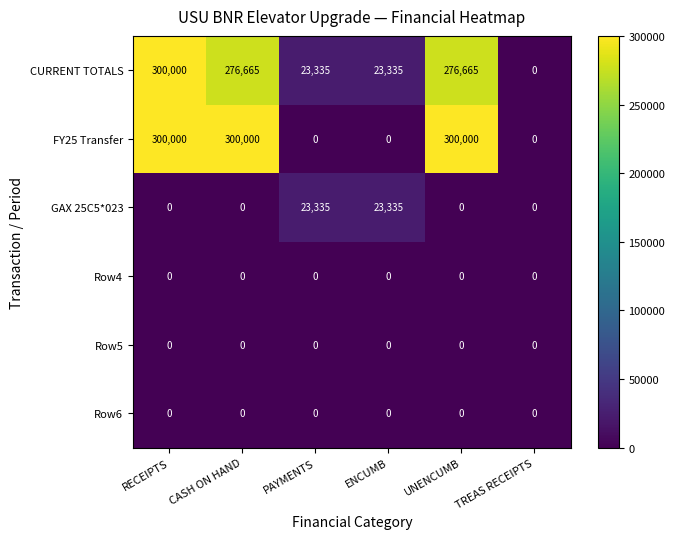

Which category has the lowest value in the CURRENT TOTALS series?

TREAS RECEIPTS